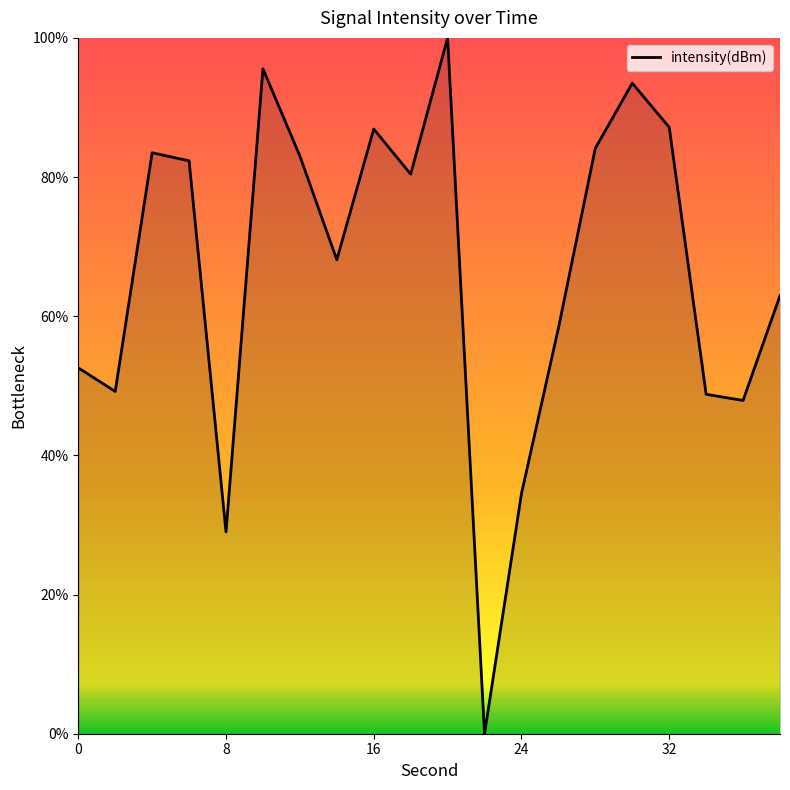

What is the maximum value shown in the chart?

100.0